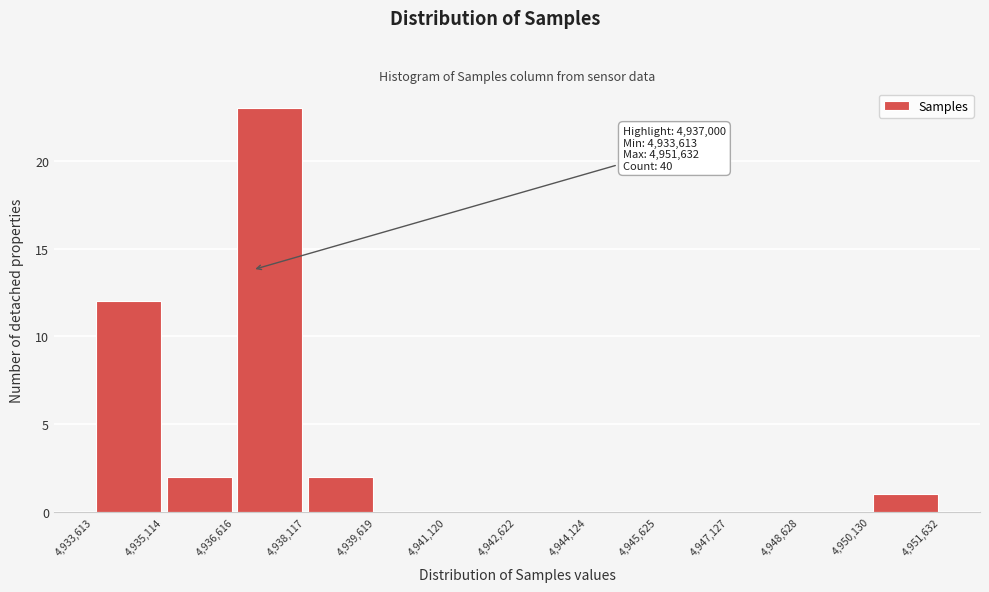

Which range on the x-axis has the tallest bar?

4,936,616 to 4,938,117